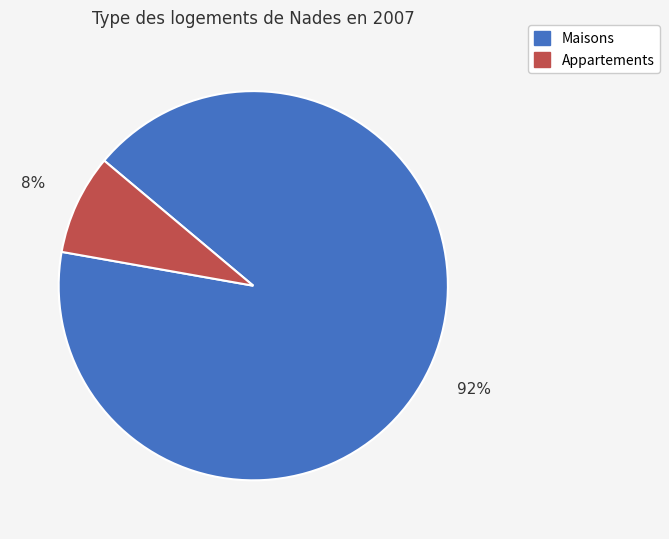

Is there any slice that represents more than half of the pie?

Yes